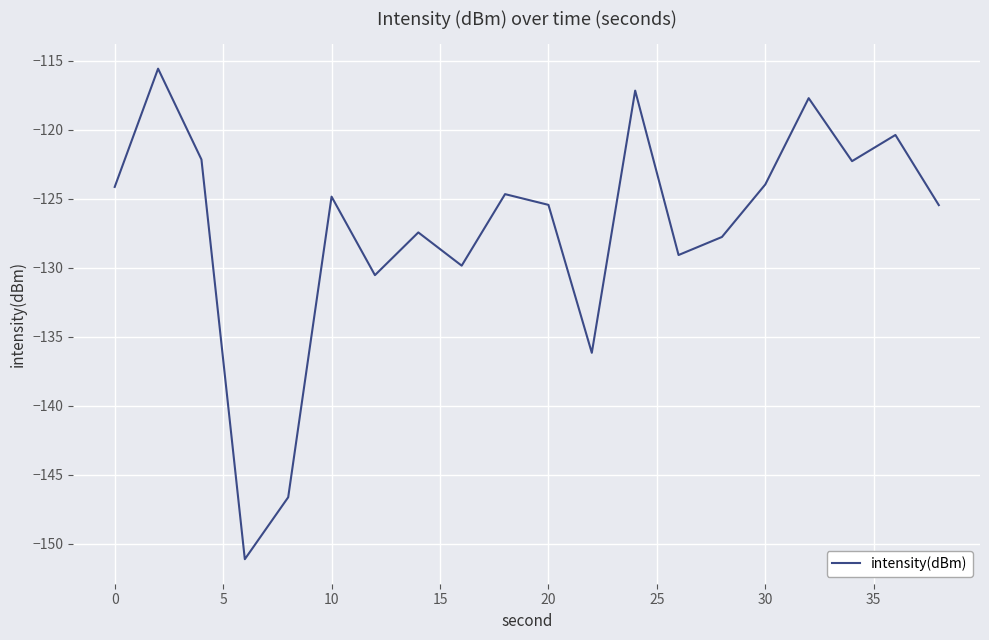

Is this an area chart (filled region under the line)?

No